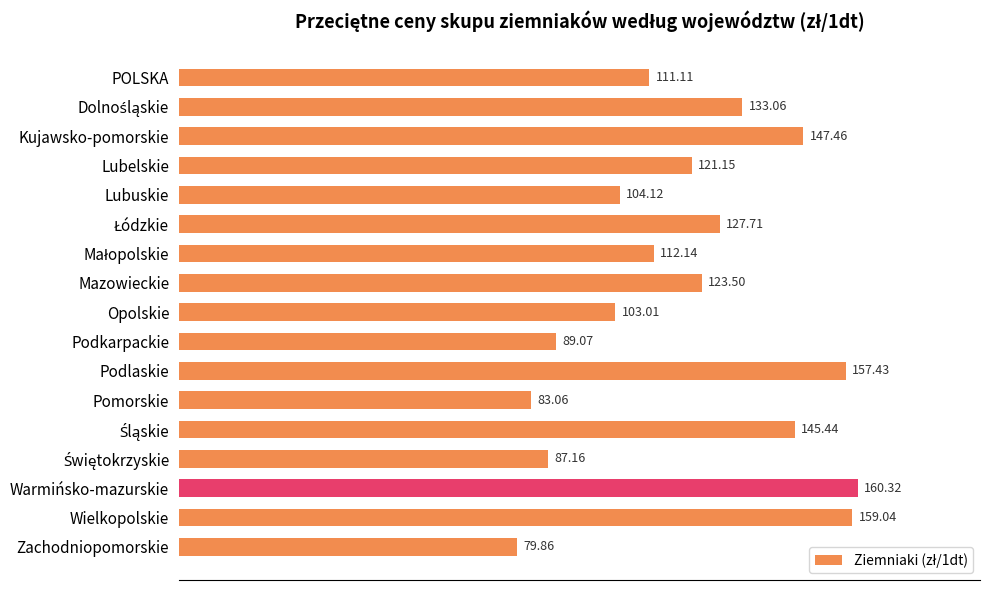

Where is the data nearest to the value 120?

Lubelskie